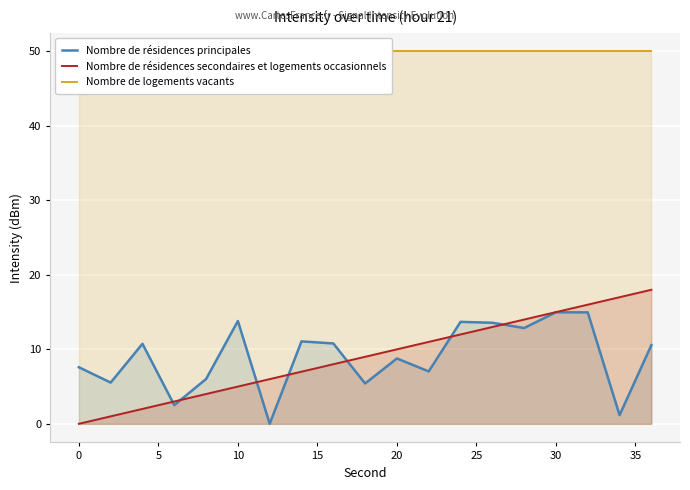

Read the Nombre de résidences secondaires et logements occasionnels value at 20.

10.0